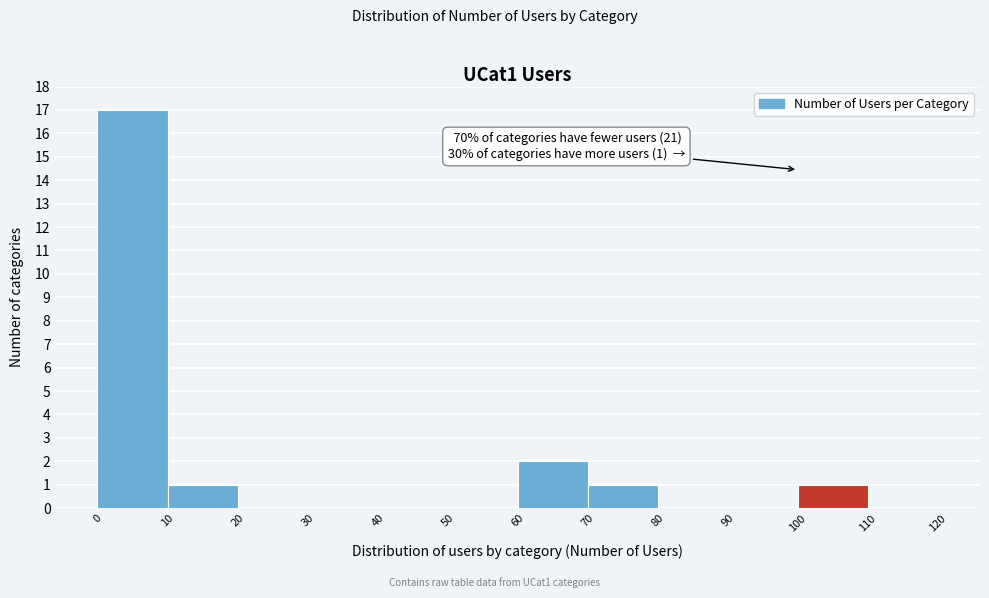

Over which range of the x-axis is the bar tallest?

0 to 10